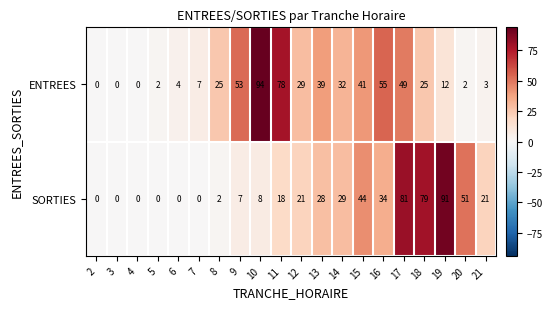

The value of SORTIES at 15 is 44. True or false?

True